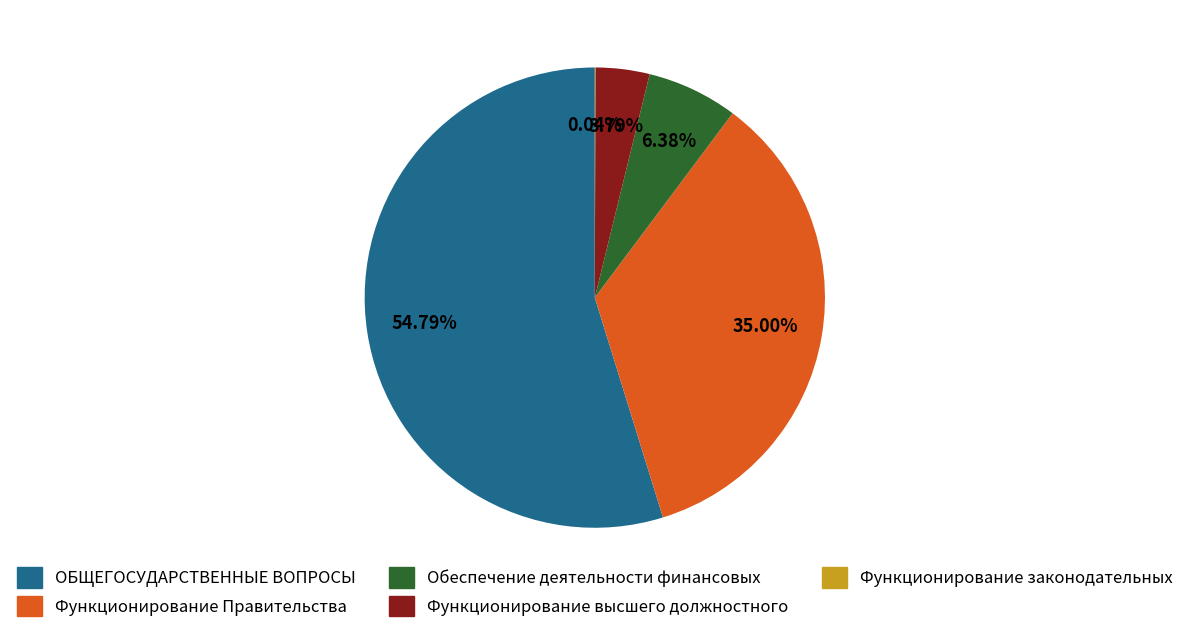

True or false: Обеспечение деятельности финансовых accounts for 6% of the total.

True